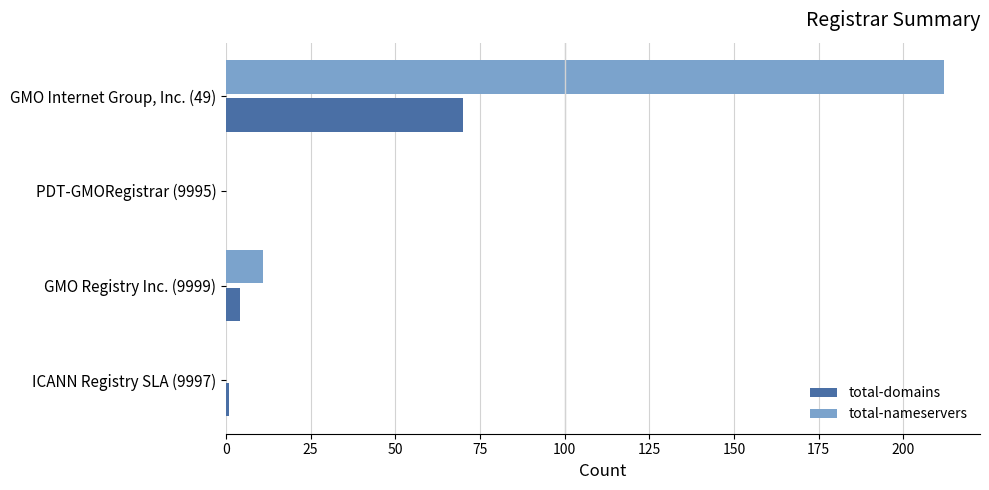

Which series has the largest total across all categories?

total-nameservers